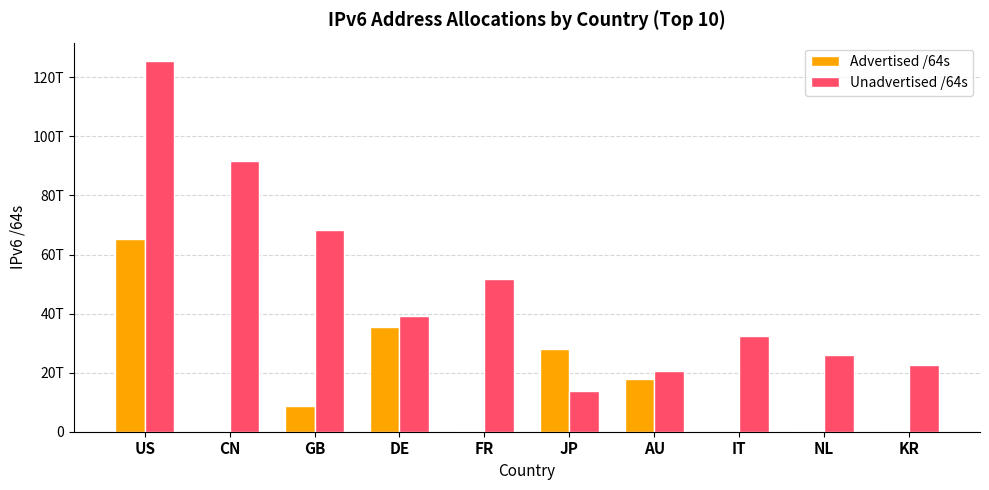

What is the label of the 2nd bar from the right?

NL